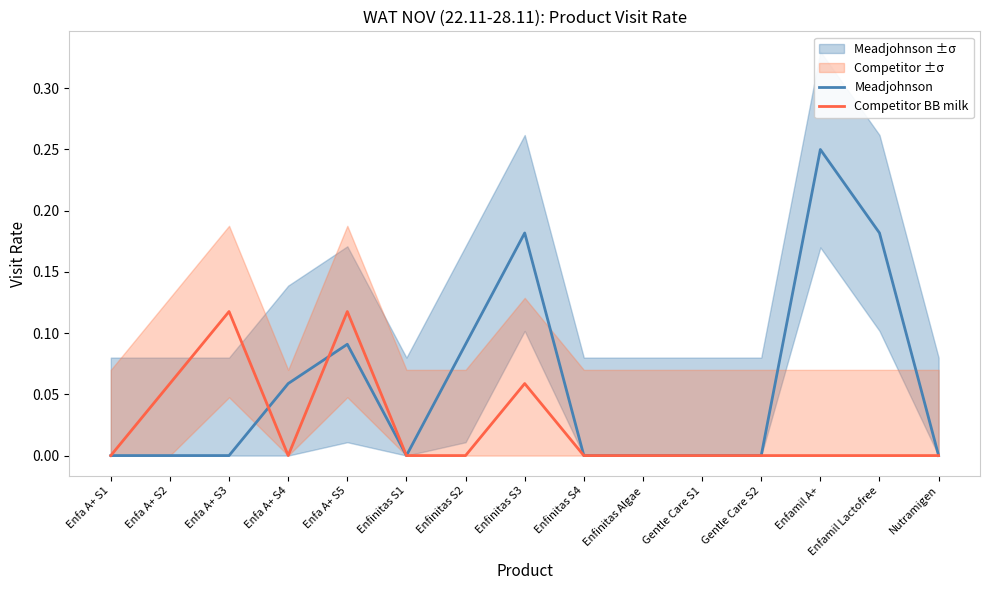

The value of Competitor BB milk at Enfinitas S3 is 0.1. True or false?

True